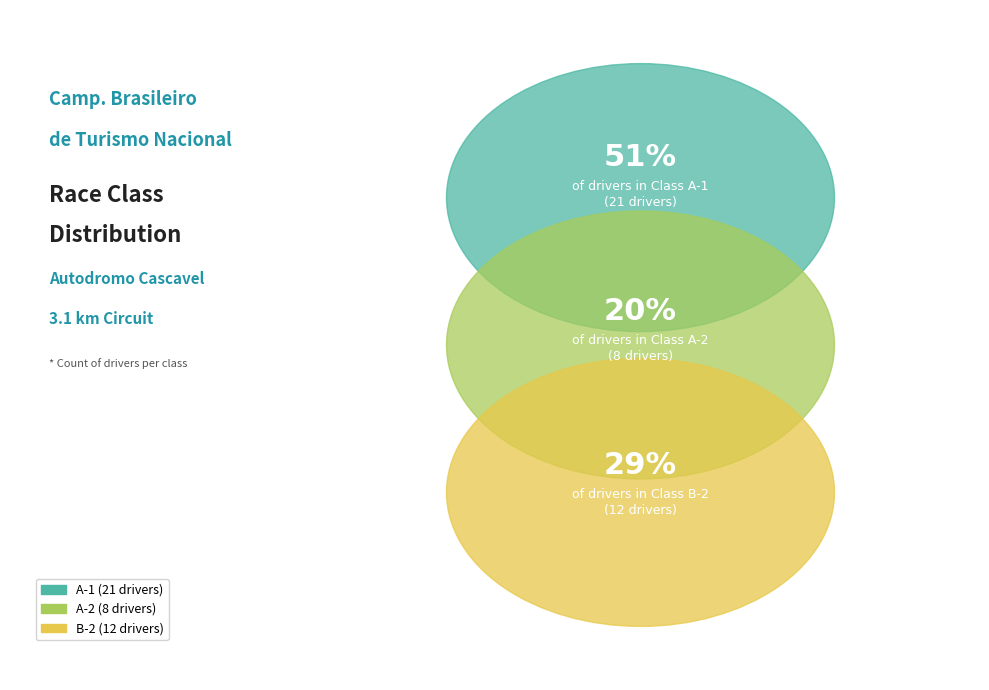

What is the smallest slice in the pie chart?

A-2